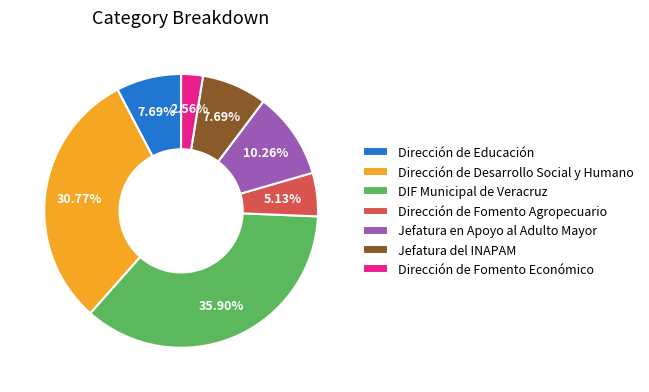

How much of the chart is everything except Dirección de Desarrollo Social y Humano?

69.2%